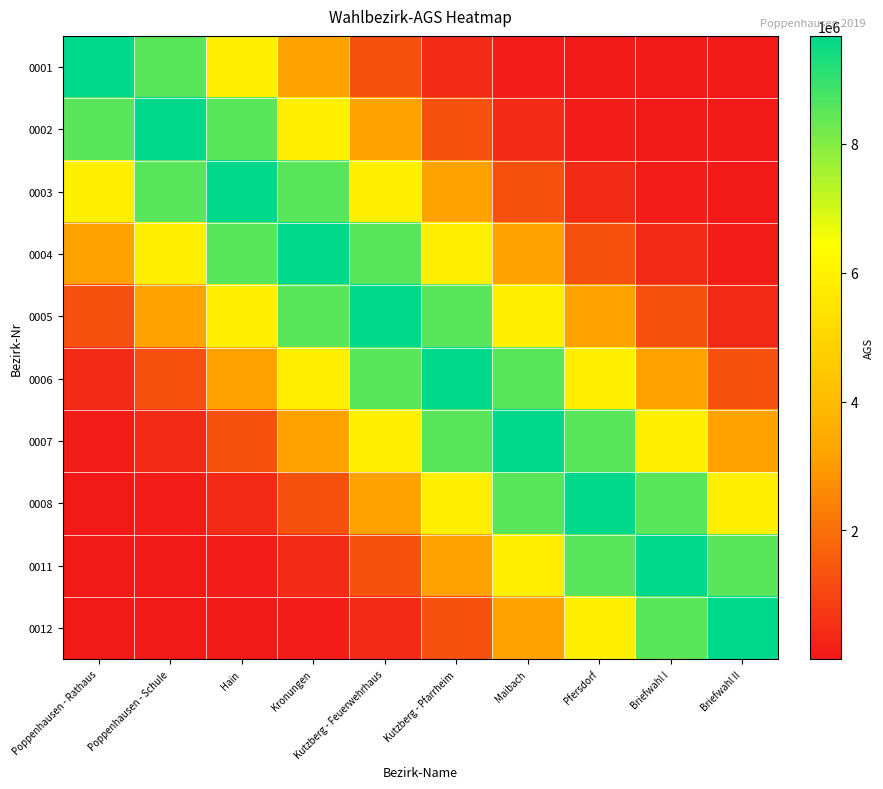

At which category is the sum across all series the highest?

Kutzberg - Feuerwehrhaus